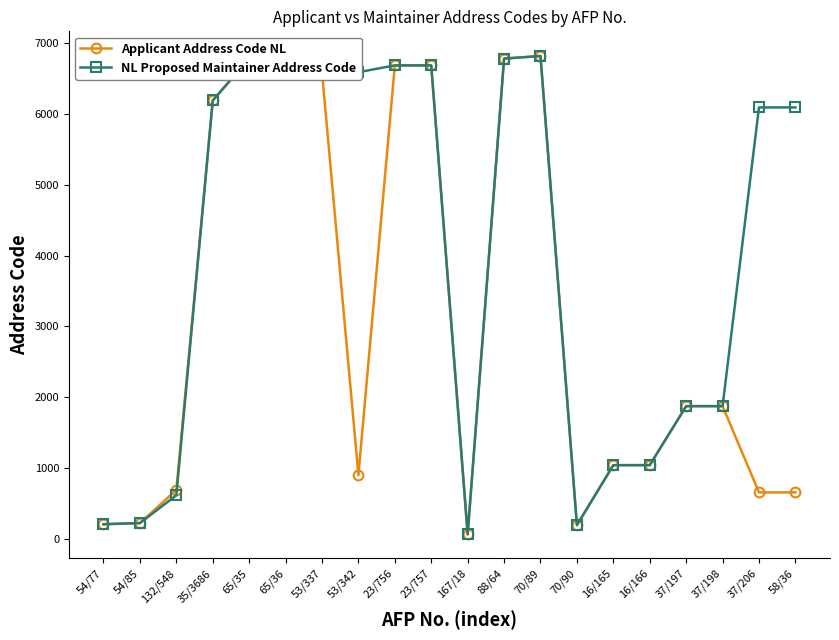

Reading right to left, extract all data points from this chart.

Applicant Address Code NL: 58/36=652	37/206=652	37/198=1871	37/197=1871	16/166=1037	16/165=1037	70/90=189	70/89=6821	88/64=6784	167/18=60	23/757=6688	23/756=6688	53/342=897	53/337=6592	65/36=6784	65/35=6784	35/3686=6192	132/548=686	54/85=218	54/77=202
NL Proposed Maintainer Address Code: 58/36=6094	37/206=6094	37/198=1871	37/197=1871	16/166=1037	16/165=1037	70/90=189	70/89=6821	88/64=6784	167/18=60	23/757=6688	23/756=6688	53/342=6592	53/337=6831	65/36=6784	65/35=6784	35/3686=6192	132/548=611	54/85=218	54/77=202